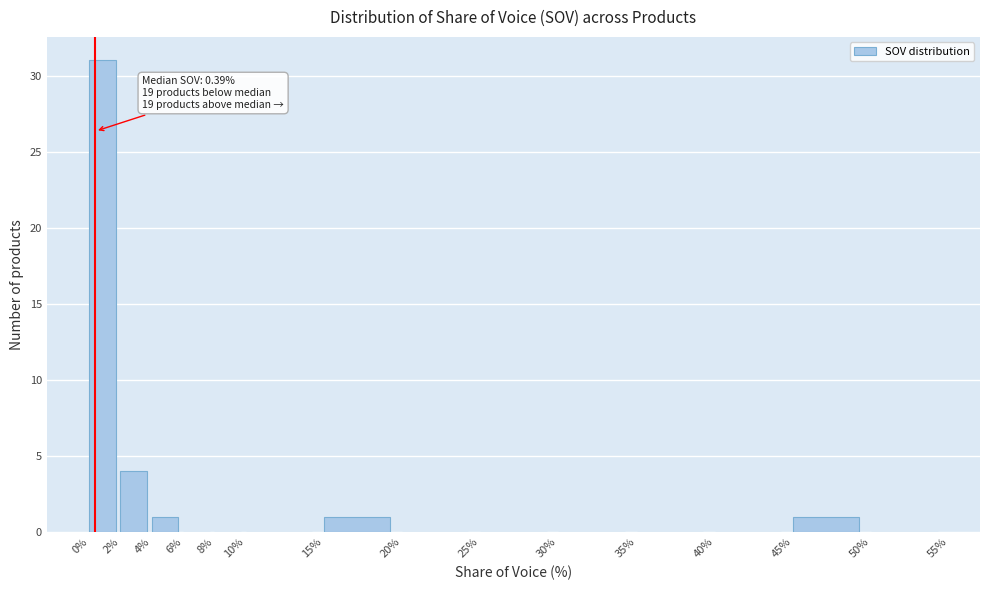

Which range on the x-axis has the tallest bar?

0% to 2%